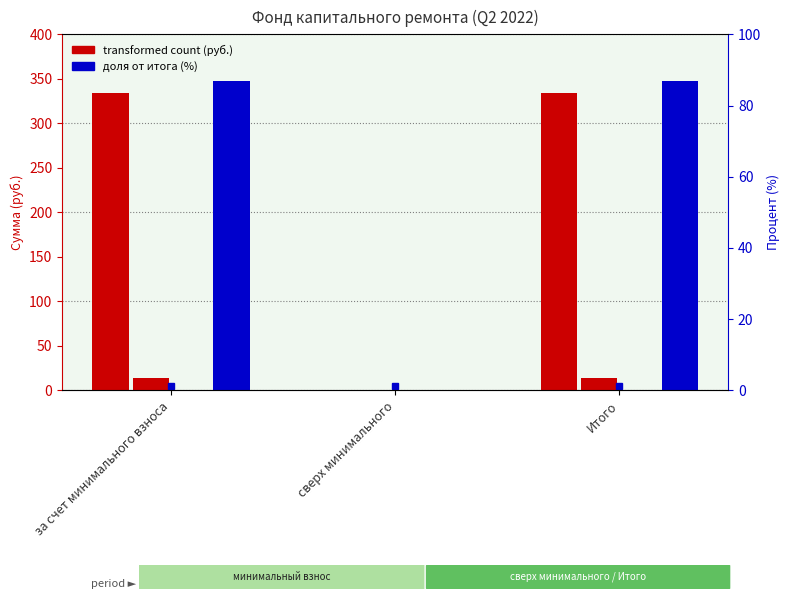

Reading right to left, list all the values displayed in this chart.

Остаток на начало периода: Итого=334.1	сверх минимального=0.0	за счет минимального взноса=334.1
Поступило всего: Итого=13.7	сверх минимального=0.0	за счет минимального взноса=13.7
Использовано: Итого=0.0	сверх минимального=0.0	за счет минимального взноса=0.0
Остаток на конец периода: Итого=347.7	сверх минимального=0.0	за счет минимального взноса=347.7